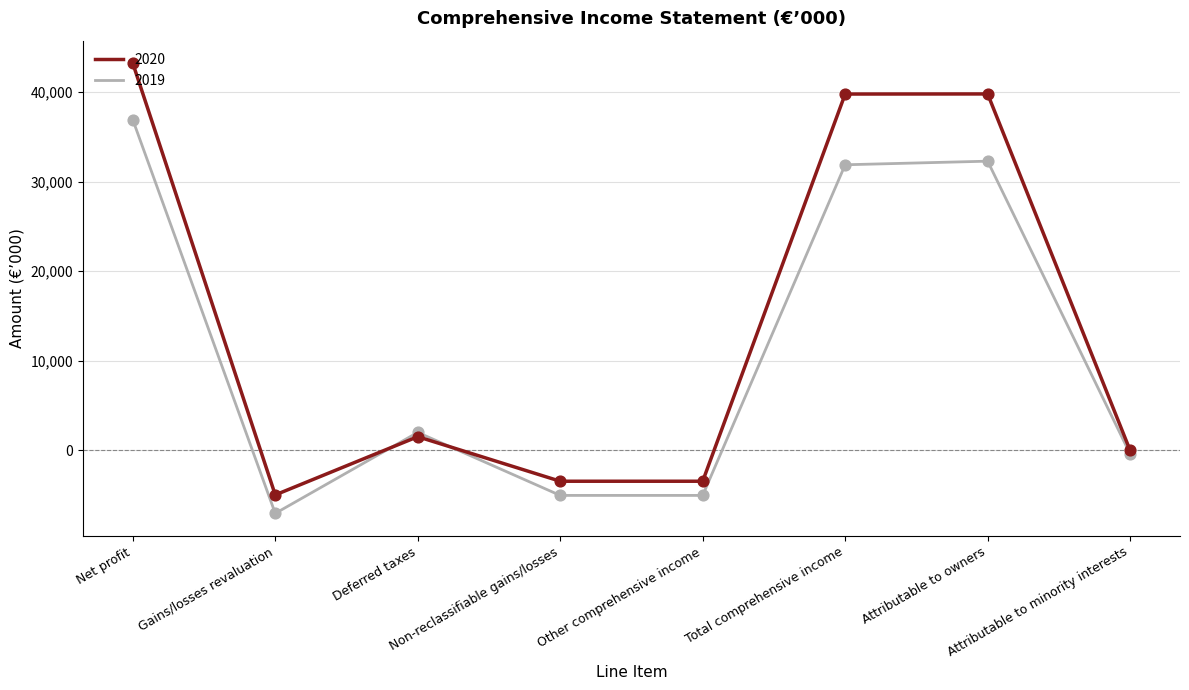

Which series has the largest range (max minus min)?

2020